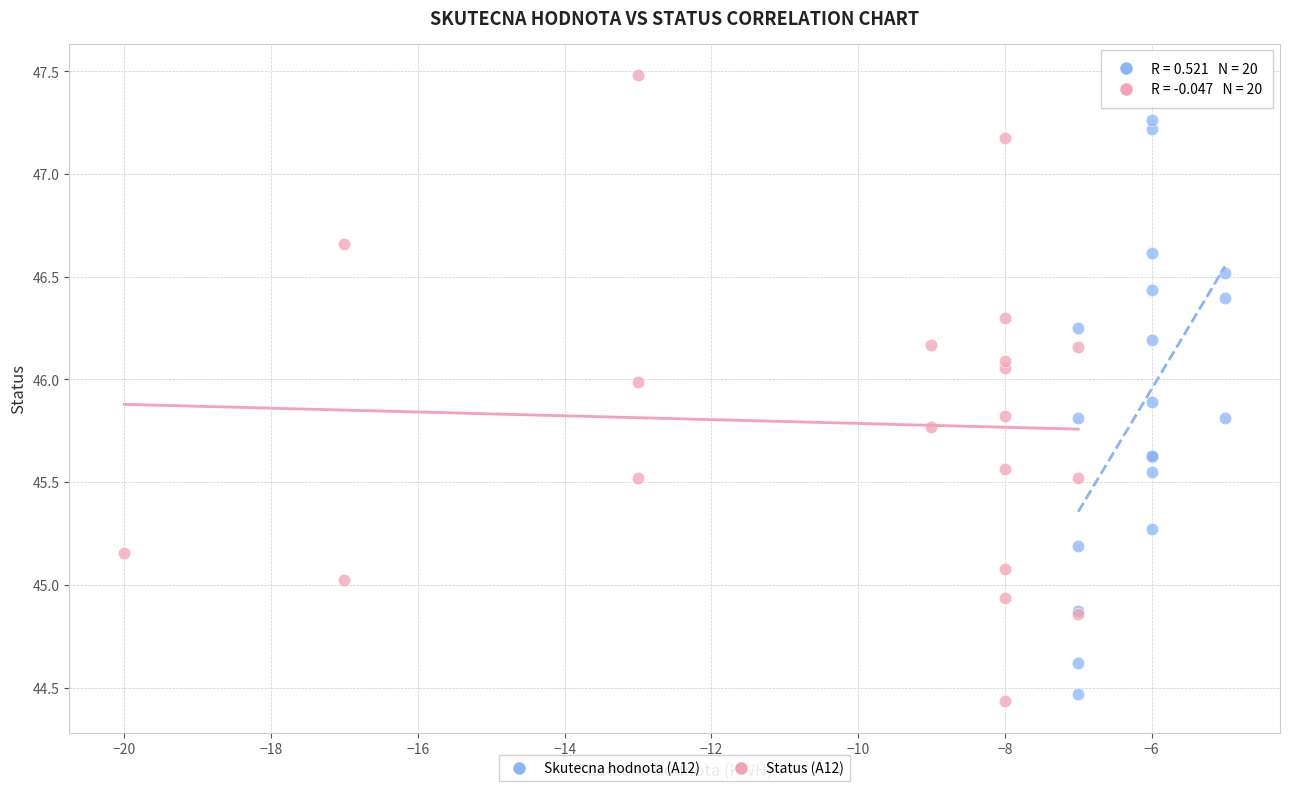

Which series reaches the maximum Y coordinate?

Status (A12)